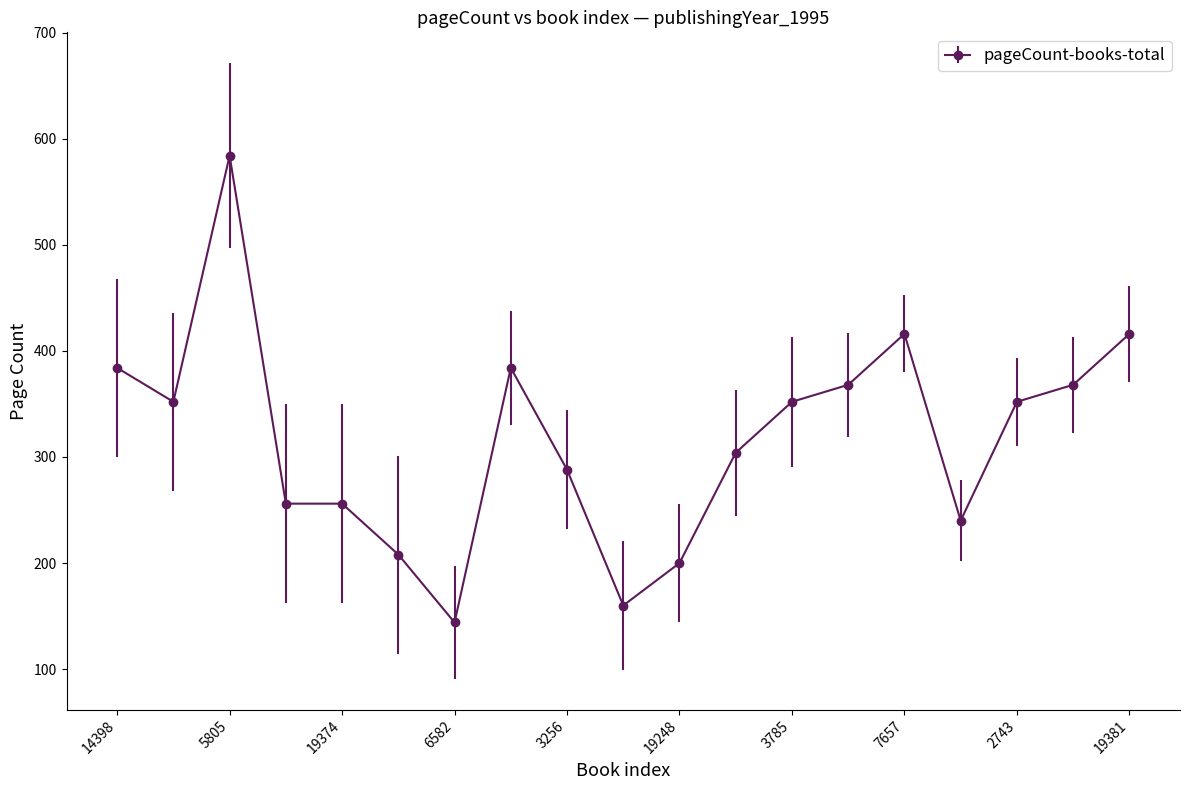

Does the chart display data point markers on the line(s)?

Yes